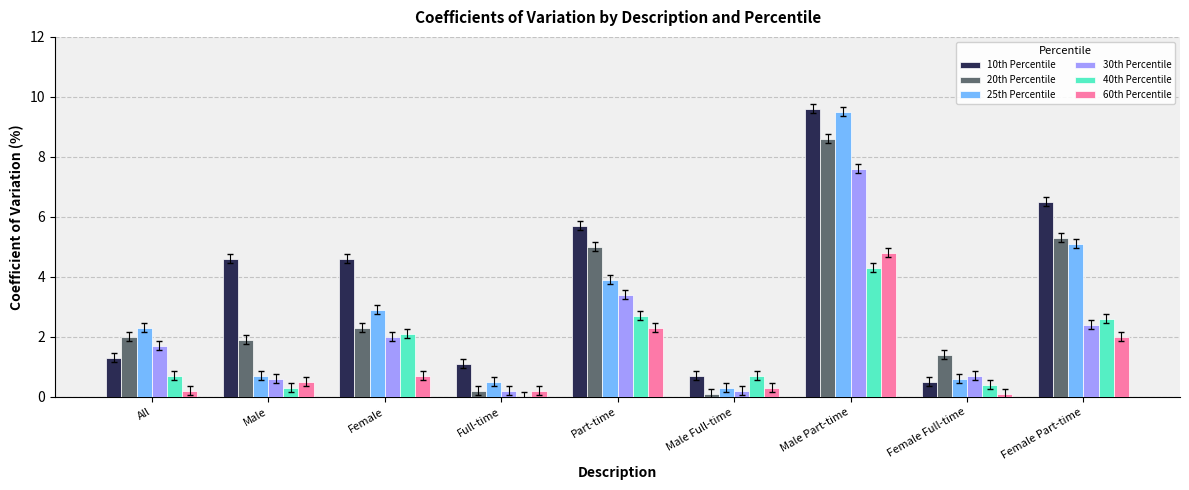

What is the sum of all 20th Percentile values?

26.8